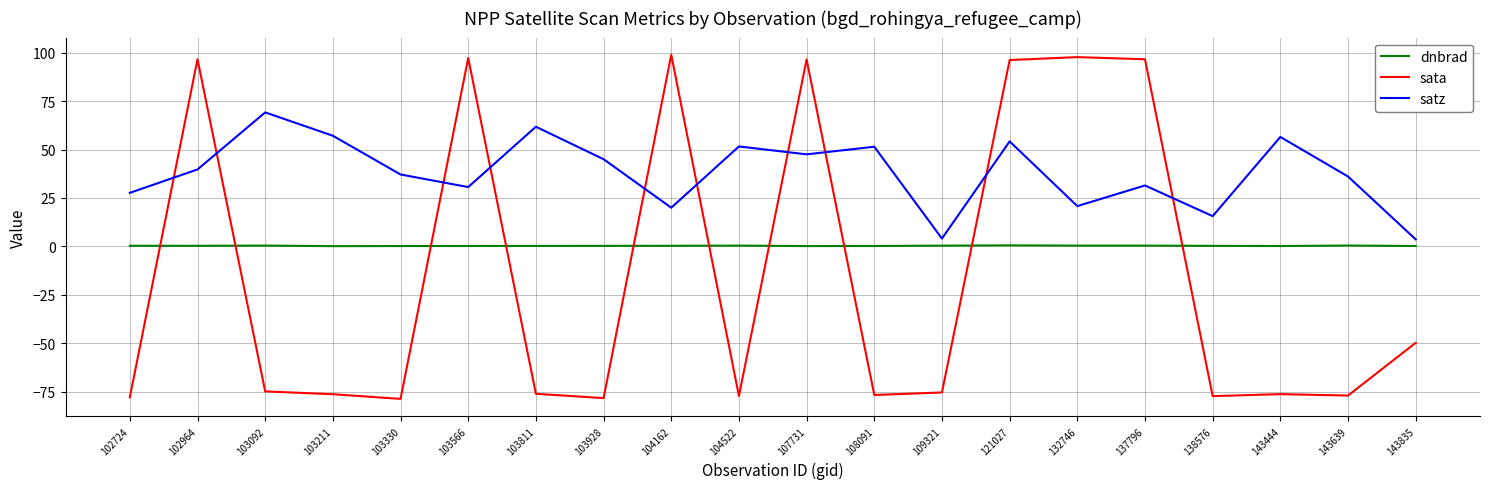

True or false: satz and sata intersect in this chart.

True